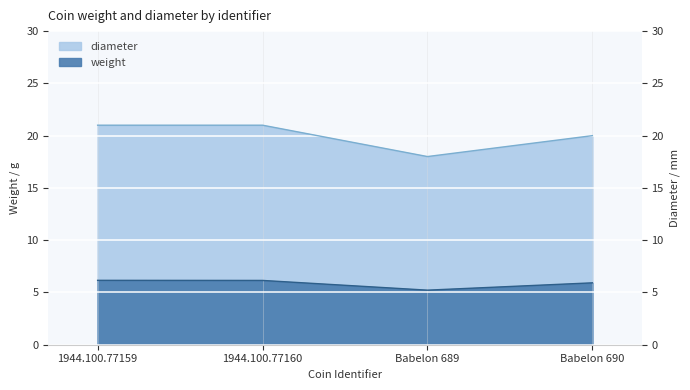

List the series in order of their overall mean, lowest first.

weight, diameter